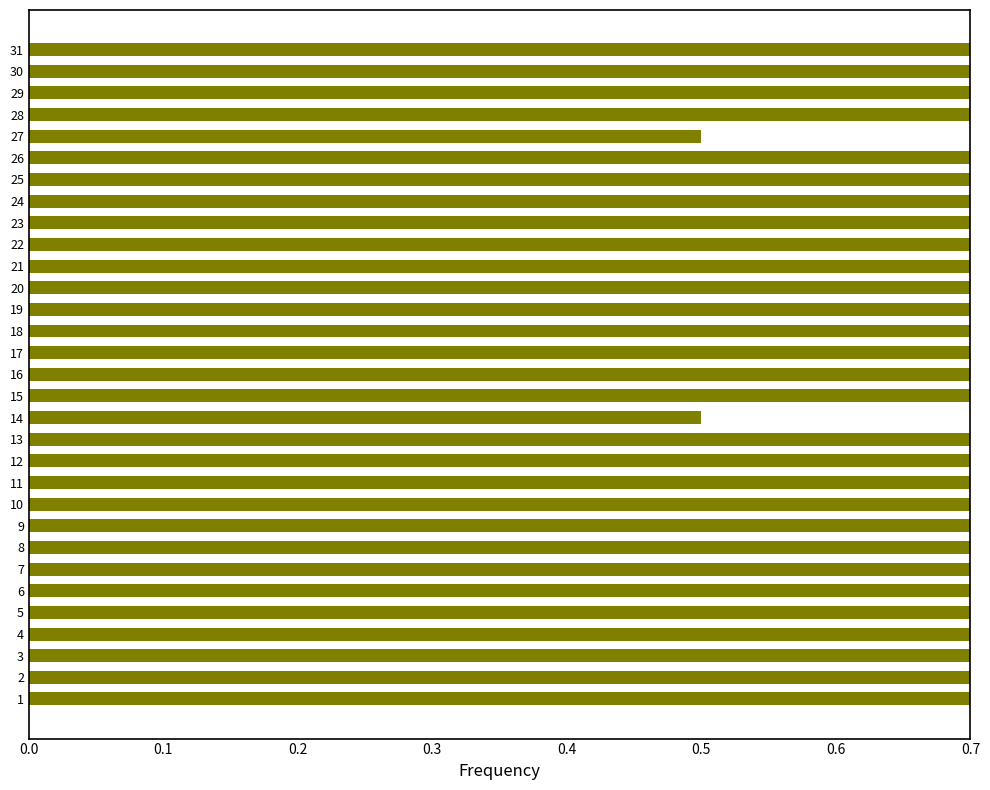

What is the minimum value shown in the chart?

0.5